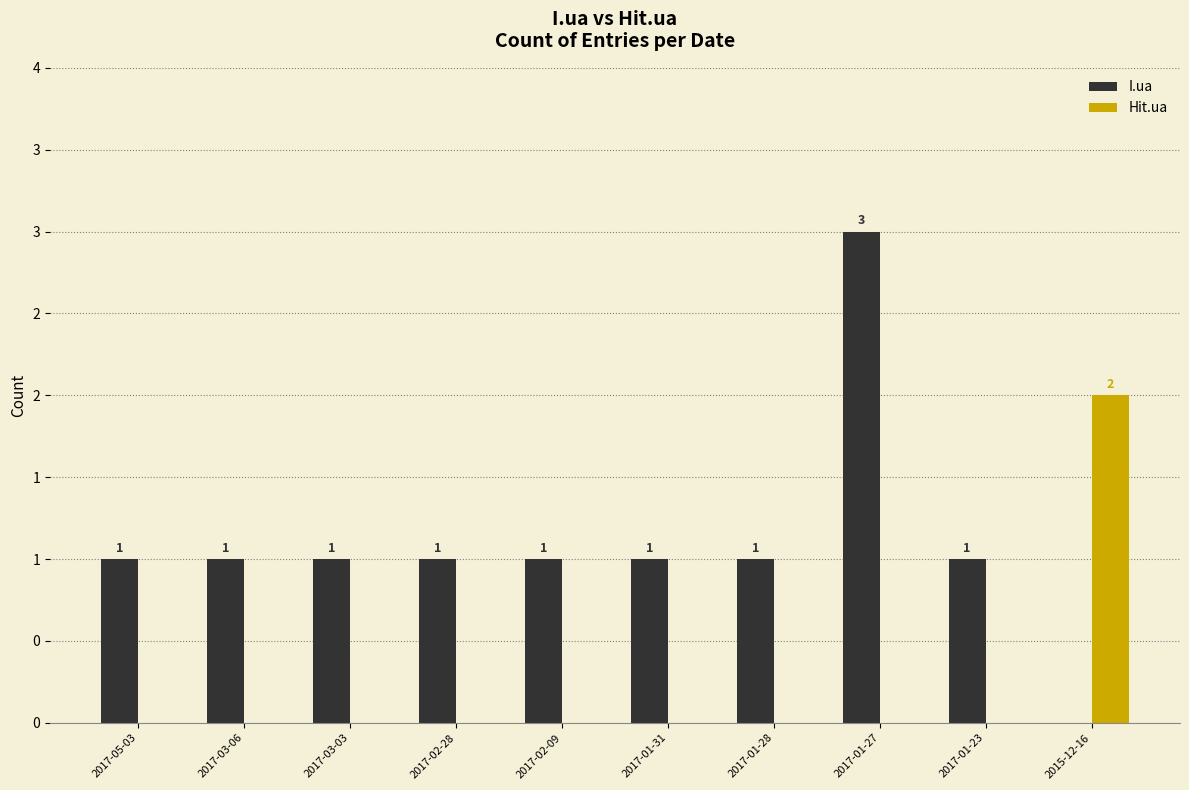

Is it true that I.ua equals 2 at 2017-03-03?

False